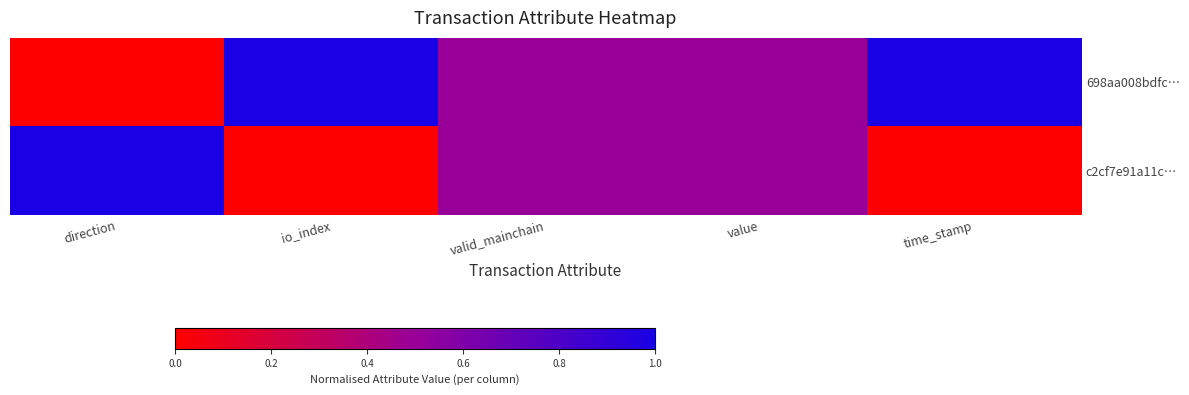

At which category is the sum across all series the highest?

direction